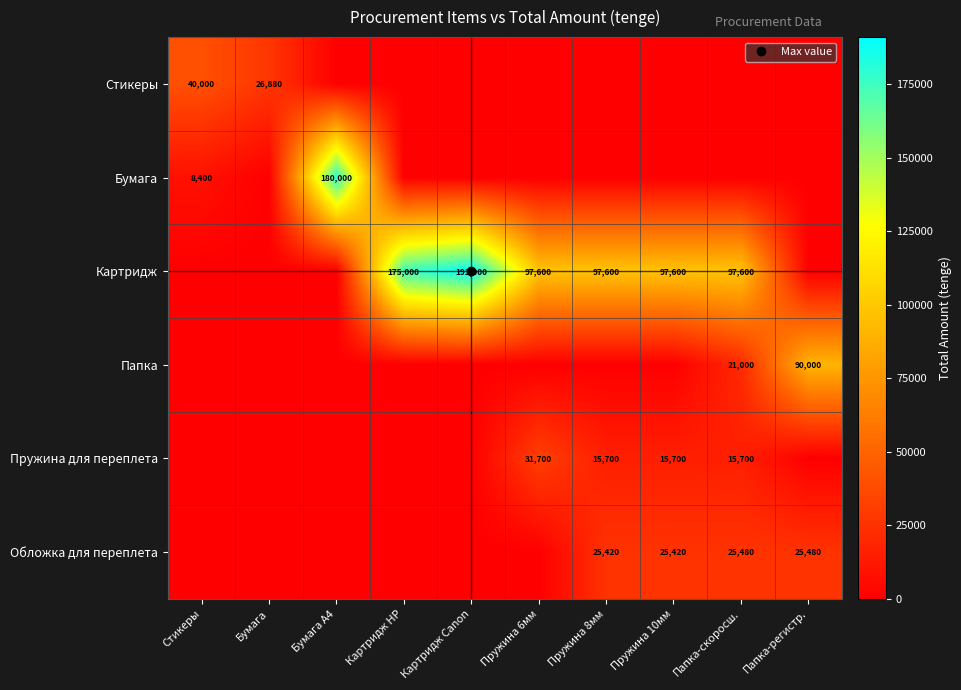

Which label corresponds to the smallest value in the chart?

Бумага А4